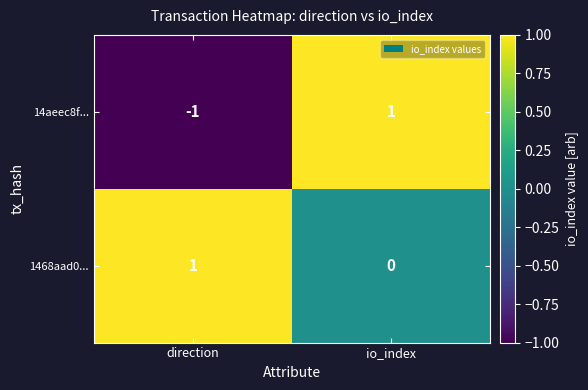

Is the value of 14aeec8f... at io_index greater than the value of 1468aad0... at io_index?

Yes